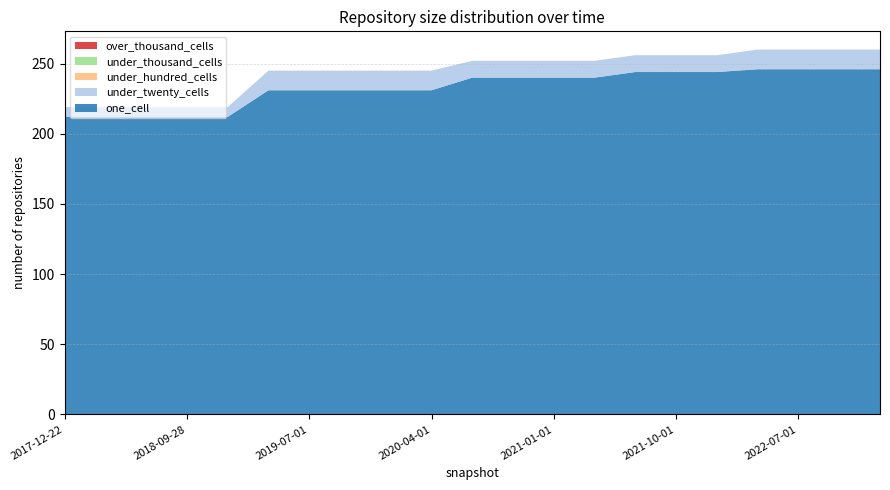

Reading left to right, transcribe all the data shown in this chart.

one_cell: 2017-12-22=212	2018-04-09=212	2018-07-11=212	2018-09-28=212	2019-01-01=212	2019-04-06=231	2019-07-01=231	2019-10-09=231	2020-01-01=231	2020-04-01=231	2020-07-01=240	2020-10-01=240	2021-01-01=240	2021-04-01=240	2021-07-01=244	2021-10-01=244	2022-01-01=244	2022-04-01=246	2022-07-01=246	2022-10-01=246	2023-01-01=246
under_twenty_cells: 2017-12-22=7	2018-04-09=7	2018-07-11=7	2018-09-28=7	2019-01-01=7	2019-04-06=14	2019-07-01=14	2019-10-09=14	2020-01-01=14	2020-04-01=14	2020-07-01=12	2020-10-01=12	2021-01-01=12	2021-04-01=12	2021-07-01=12	2021-10-01=12	2022-01-01=12	2022-04-01=14	2022-07-01=14	2022-10-01=14	2023-01-01=14
under_hundred_cells: 2017-12-22=0	2018-04-09=0	2018-07-11=0	2018-09-28=0	2019-01-01=0	2019-04-06=0	2019-07-01=0	2019-10-09=0	2020-01-01=0	2020-04-01=0	2020-07-01=0	2020-10-01=0	2021-01-01=0	2021-04-01=0	2021-07-01=0	2021-10-01=0	2022-01-01=0	2022-04-01=0	2022-07-01=0	2022-10-01=0	2023-01-01=0
under_thousand_cells: 2017-12-22=0	2018-04-09=0	2018-07-11=0	2018-09-28=0	2019-01-01=0	2019-04-06=0	2019-07-01=0	2019-10-09=0	2020-01-01=0	2020-04-01=0	2020-07-01=0	2020-10-01=0	2021-01-01=0	2021-04-01=0	2021-07-01=0	2021-10-01=0	2022-01-01=0	2022-04-01=0	2022-07-01=0	2022-10-01=0	2023-01-01=0
over_thousand_cells: 2017-12-22=0	2018-04-09=0	2018-07-11=0	2018-09-28=0	2019-01-01=0	2019-04-06=0	2019-07-01=0	2019-10-09=0	2020-01-01=0	2020-04-01=0	2020-07-01=0	2020-10-01=0	2021-01-01=0	2021-04-01=0	2021-07-01=0	2021-10-01=0	2022-01-01=0	2022-04-01=0	2022-07-01=0	2022-10-01=0	2023-01-01=0